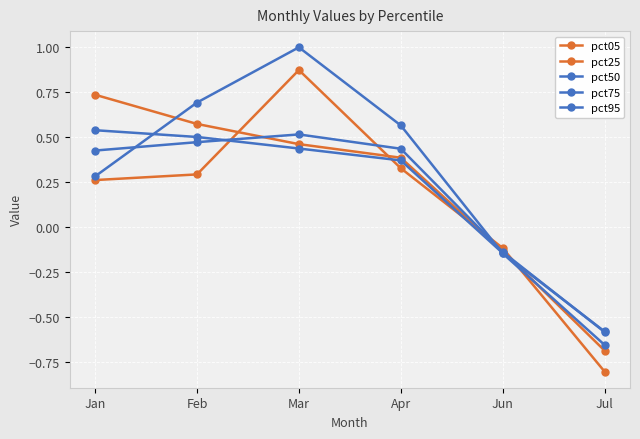

What is the difference between the highest and lowest values at Apr?

0.2